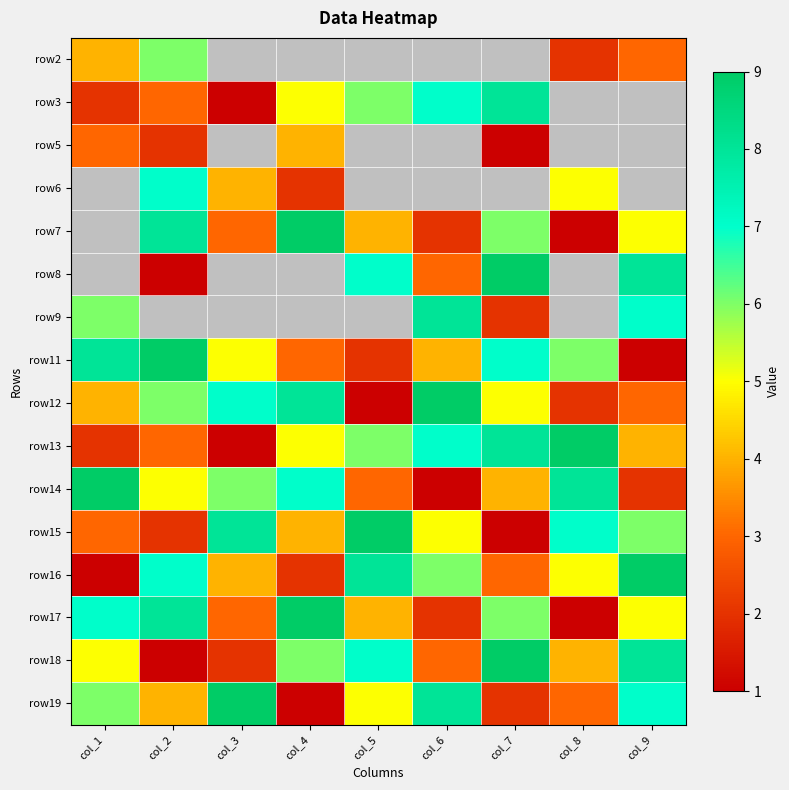

Is the value of row12 at col_8 greater than the value of row17 at col_5?

No